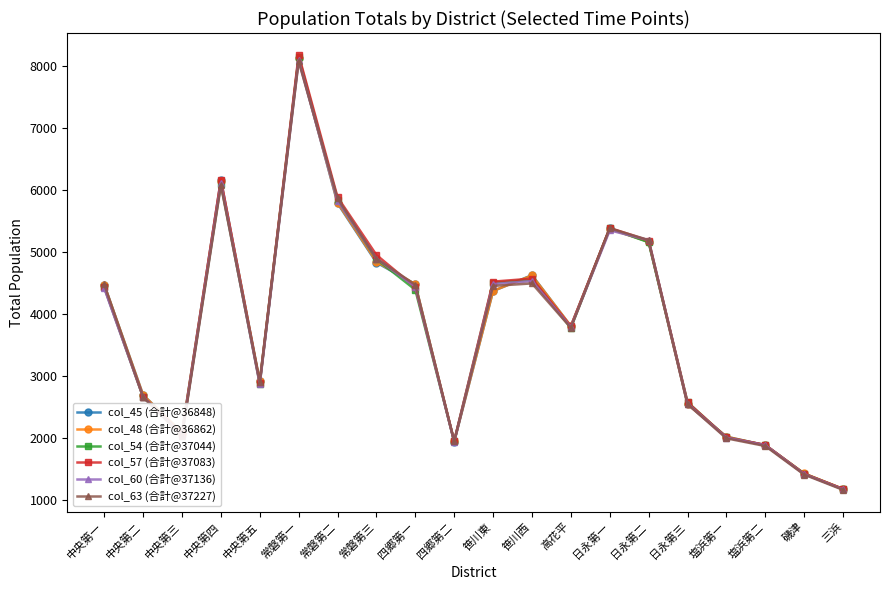

What are all the series names shown in the legend?

col_45 (合計@36848), col_48 (合計@36862), col_54 (合計@37044), col_57 (合計@37083), col_60 (合計@37136), col_63 (合計@37227)